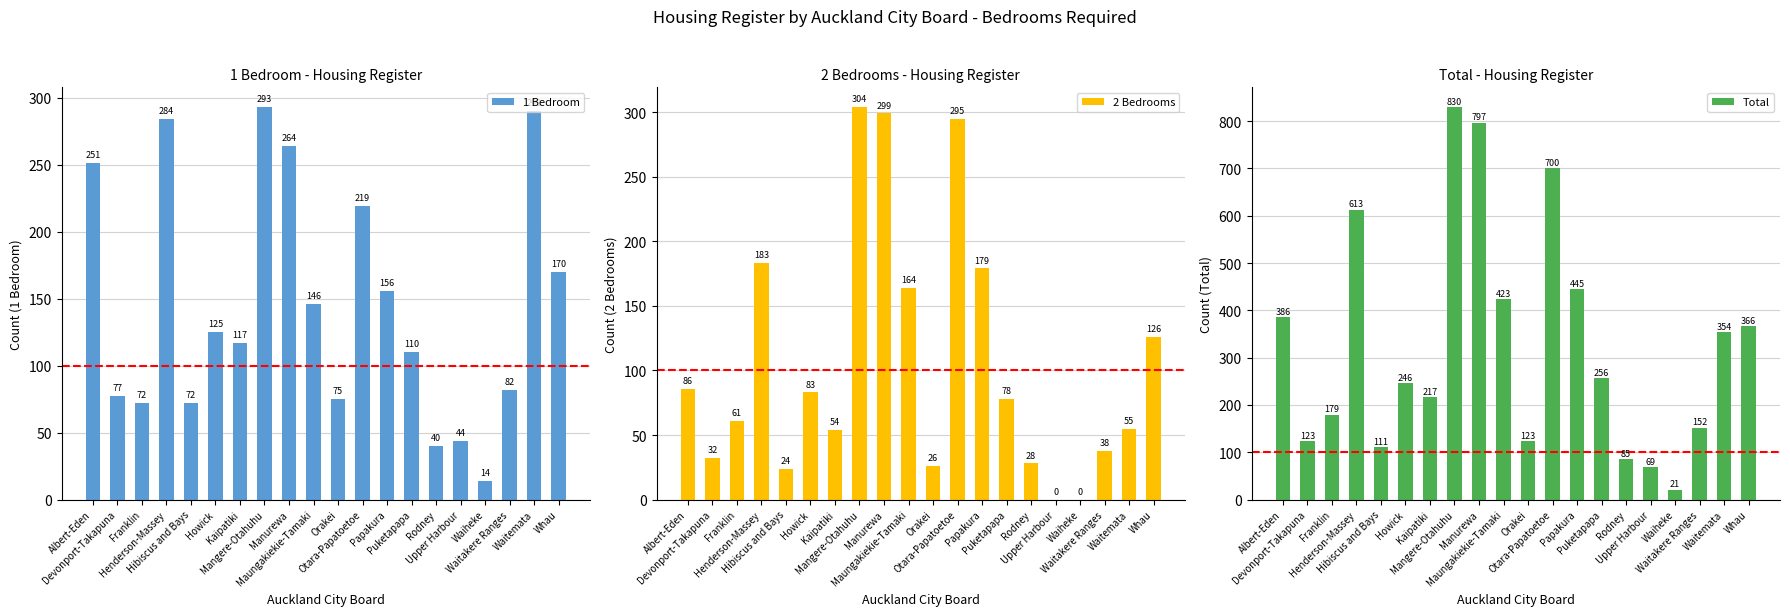

How many bars are there in each group?

3